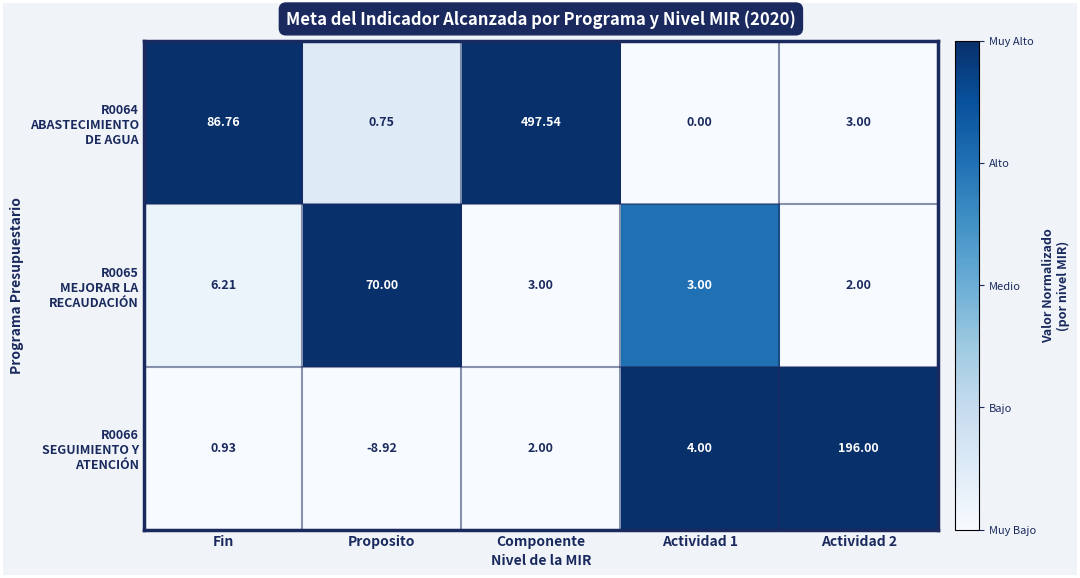

Count the number of categories in the chart.

5